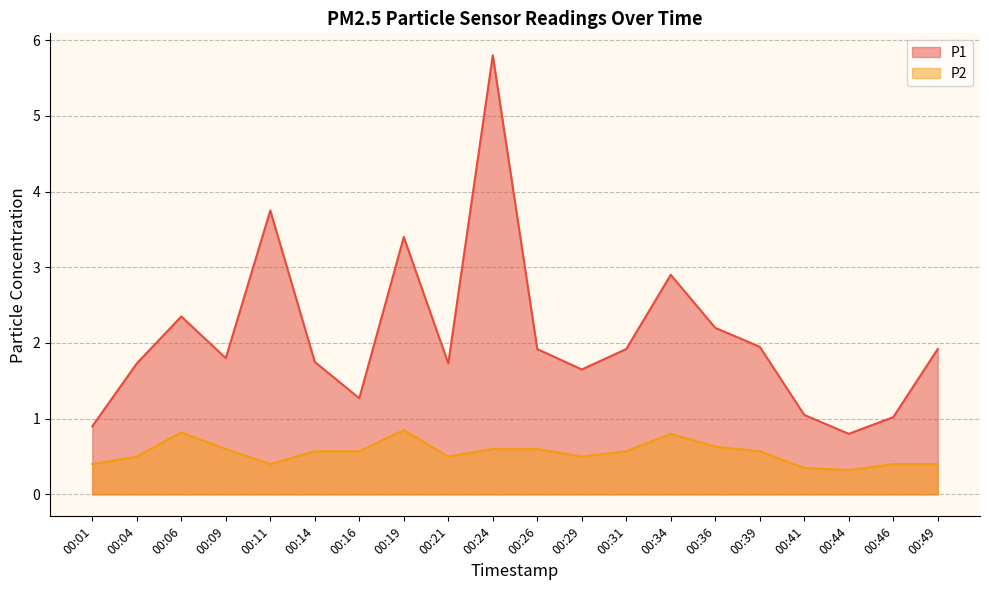

How many categories are shown in the chart?

20